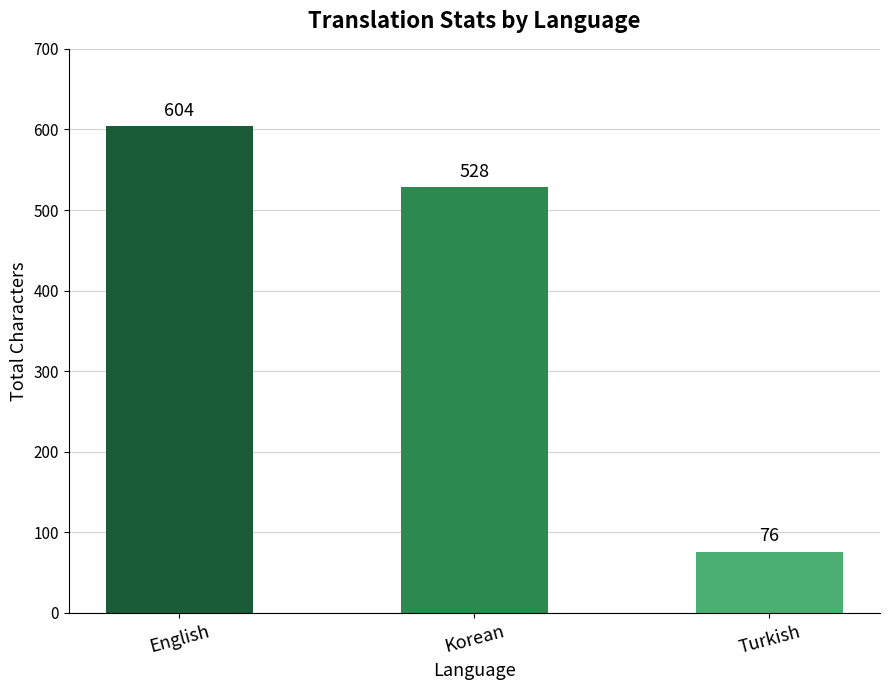

How many values are between 76 and 604?

3